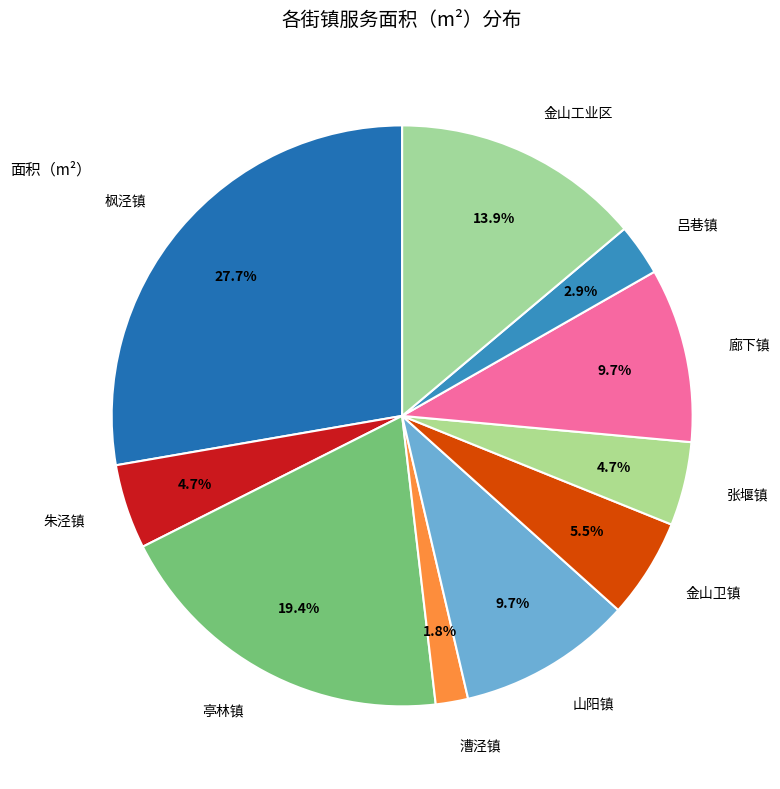

Between 金山工业区 and 张堰镇, which is larger?

金山工业区